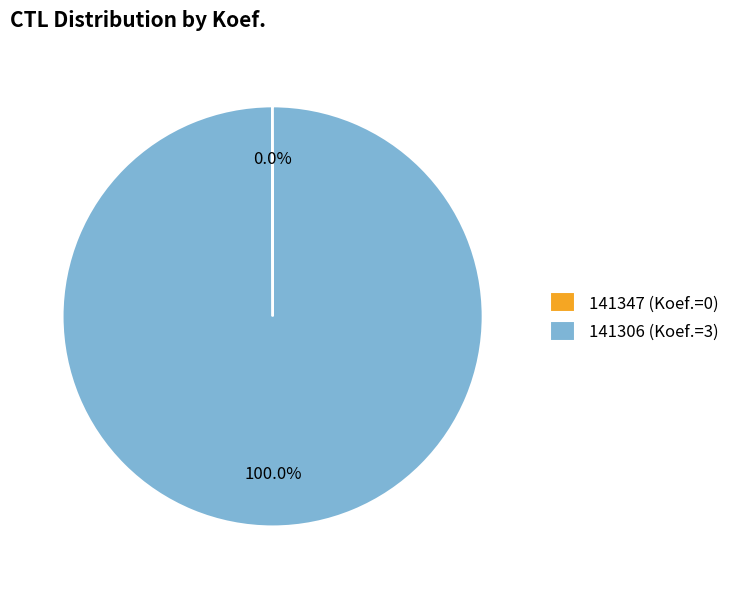

Does any single category account for the majority?

Yes